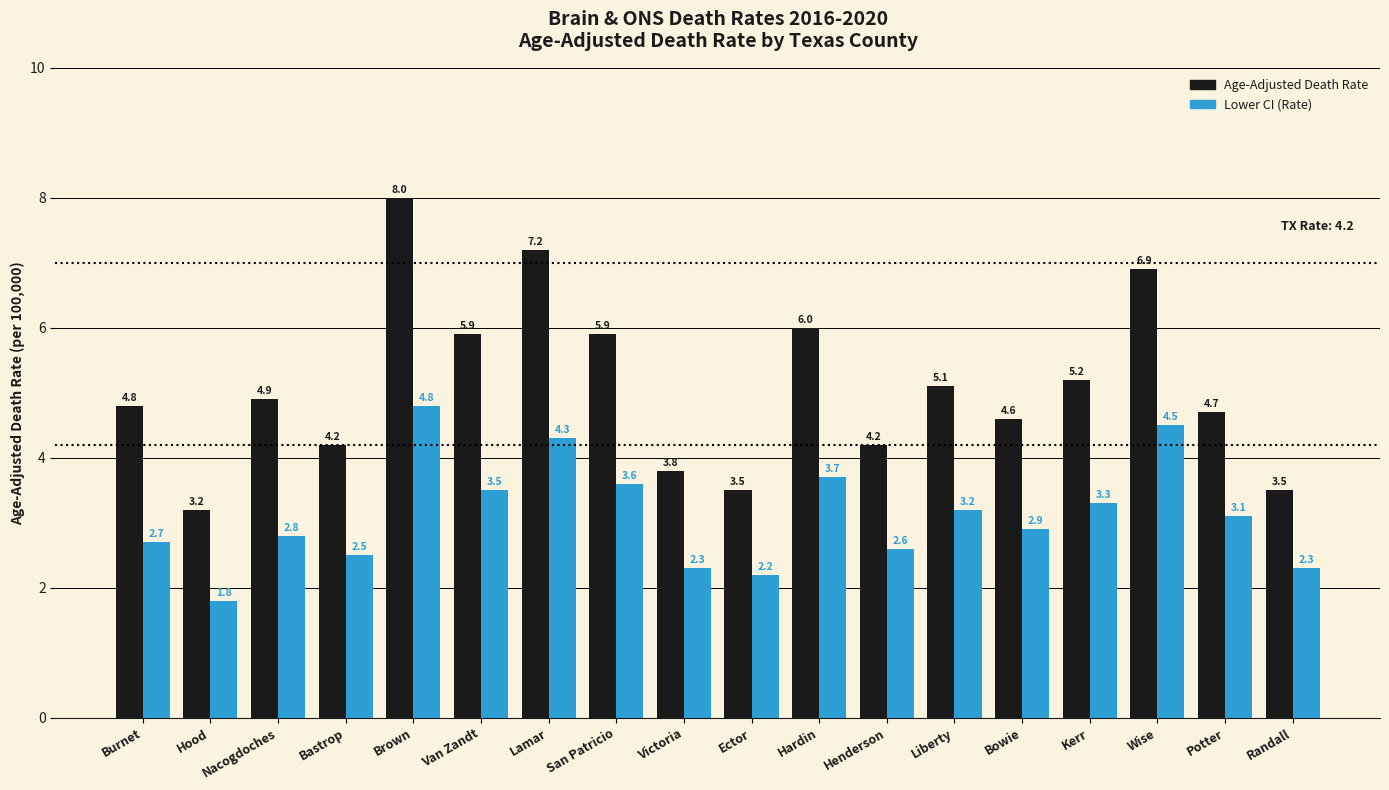

How many data points in Lower CI (Rate) are less than 3?

9